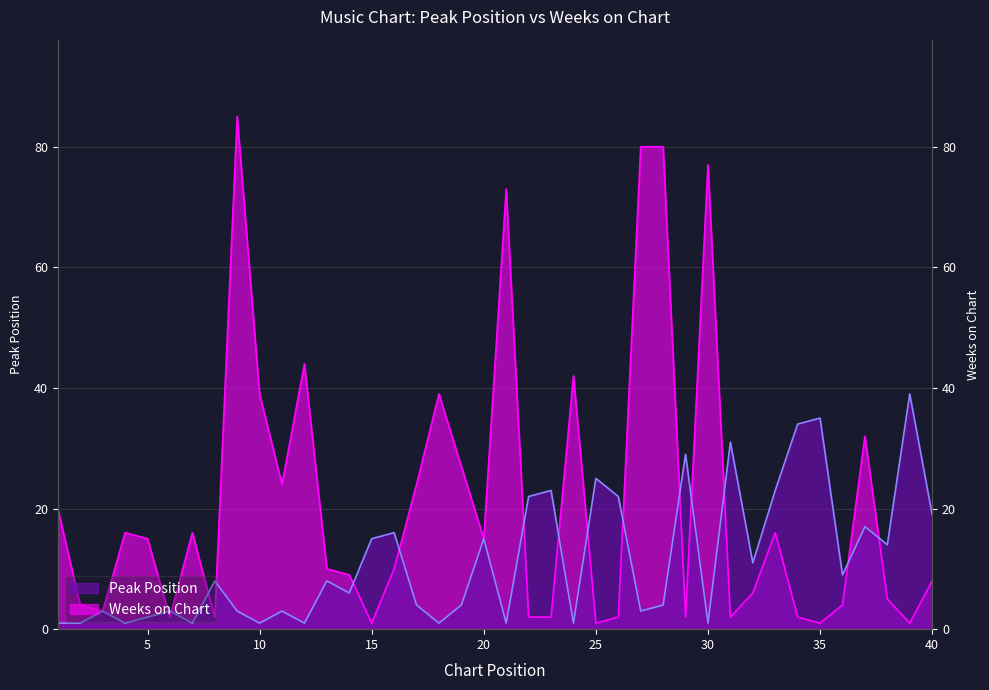

Reading left to right, list all the values displayed in this chart.

Peak Position: 1=1	2=1	3=3	4=1	5=2	6=3	7=1	8=8	9=3	10=1	11=3	12=1	13=8	14=6	15=15	16=16	17=4	18=1	19=4	20=15	21=1	22=22	23=23	24=1	25=25	26=22	27=3	28=4	29=29	30=1	31=31	32=11	33=23	34=34	35=35	36=9	37=17	38=14	39=39	40=19
Weeks on Chart: 1=20	2=4	3=3	4=16	5=15	6=2	7=16	8=2	9=85	10=39	11=24	12=44	13=10	14=9	15=1	16=10	17=24	18=39	19=27	20=15	21=73	22=2	23=2	24=42	25=1	26=2	27=80	28=80	29=2	30=77	31=2	32=6	33=16	34=2	35=1	36=4	37=32	38=5	39=1	40=8